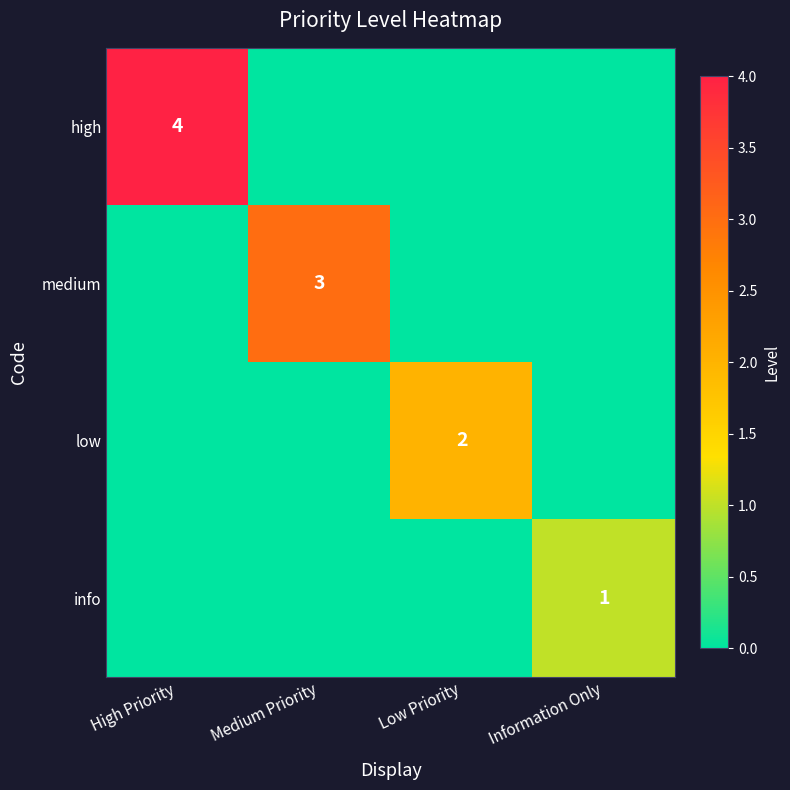

Is it true that info equals 1 at Information Only?

True